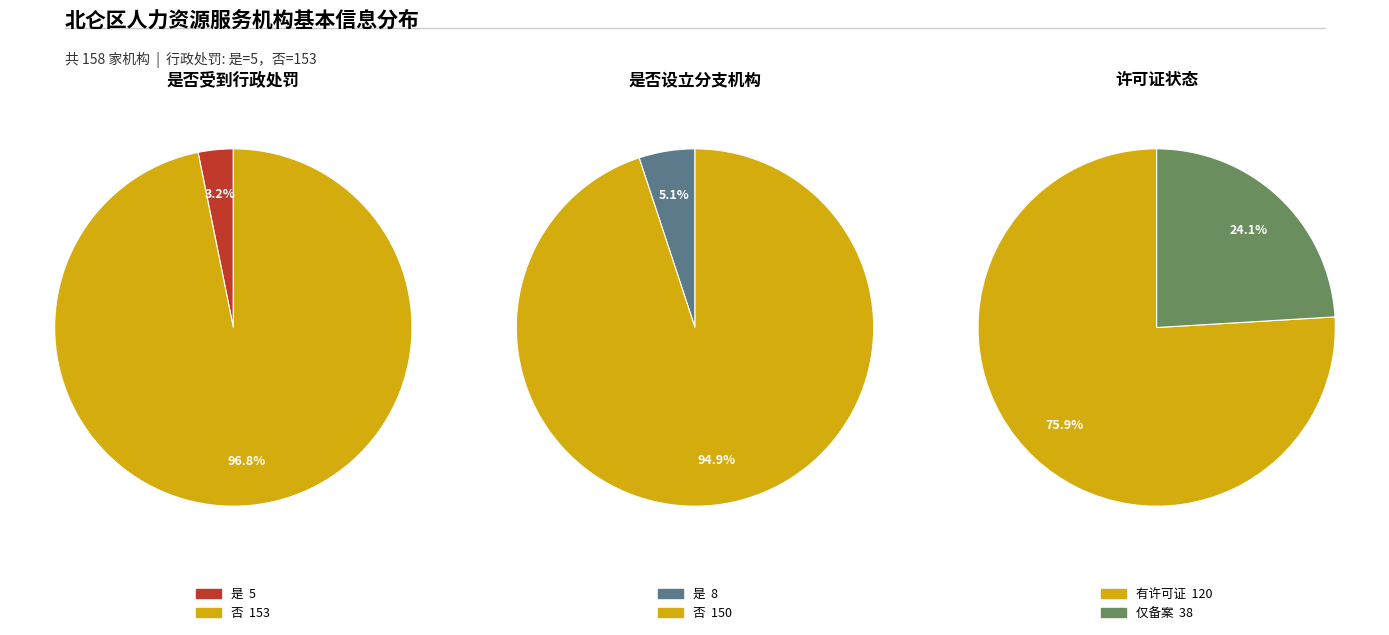

Is there a majority slice in this chart?

Yes